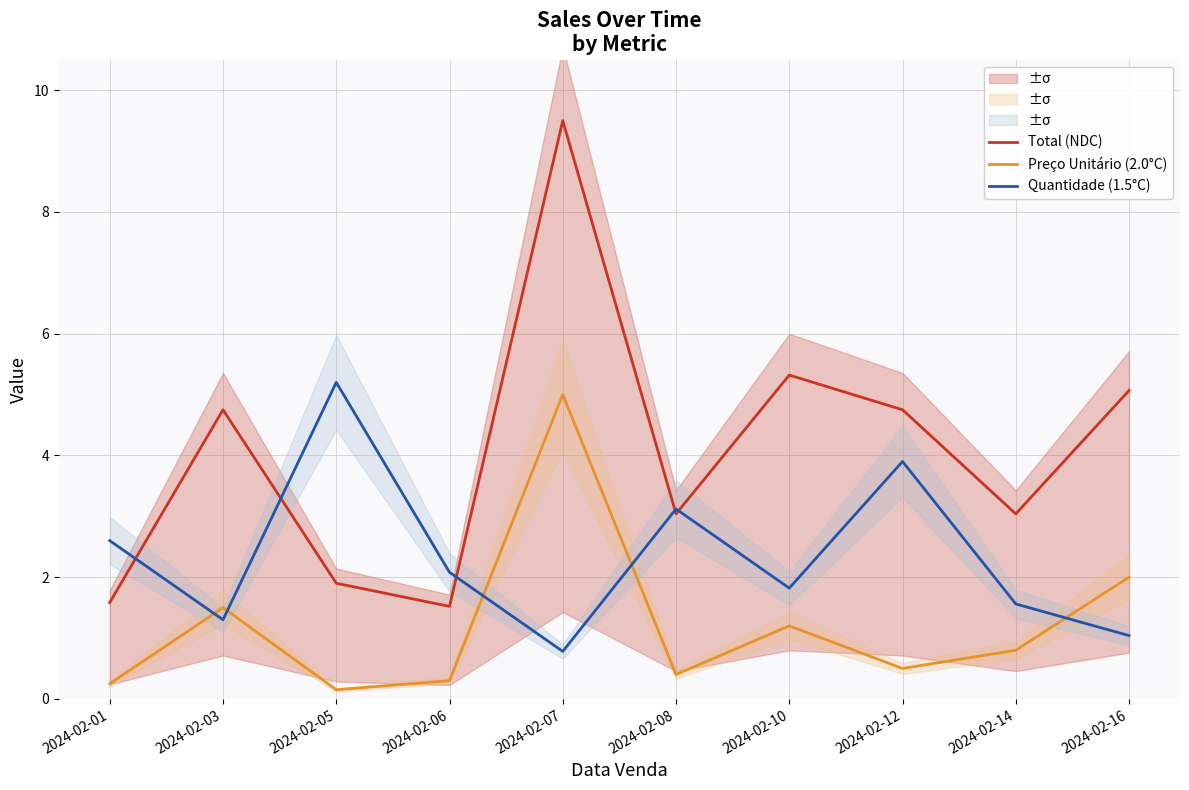

Read the Total (NDC) value at 2024-02-12.

4.8